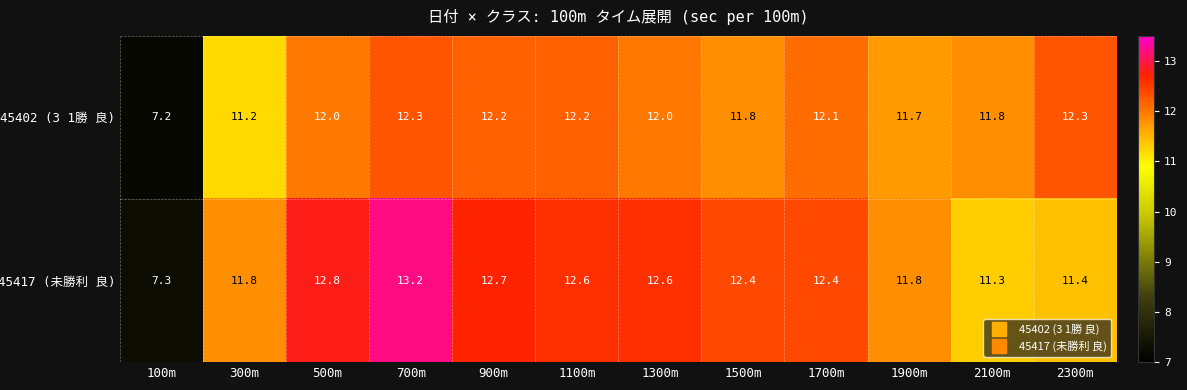

What is the spread (max minus min) of values at 700m?

0.9